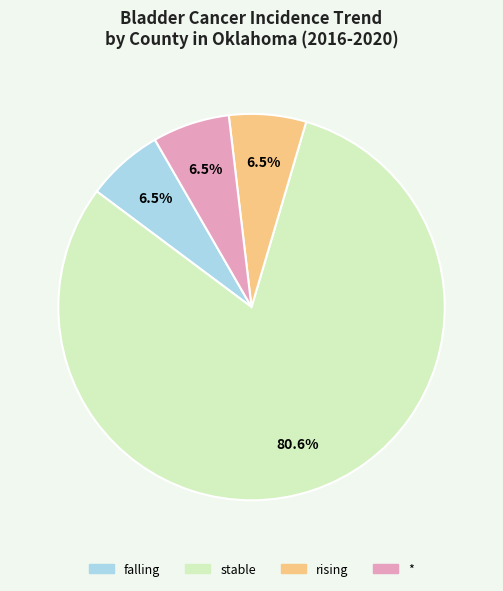

Which slice is the largest?

stable